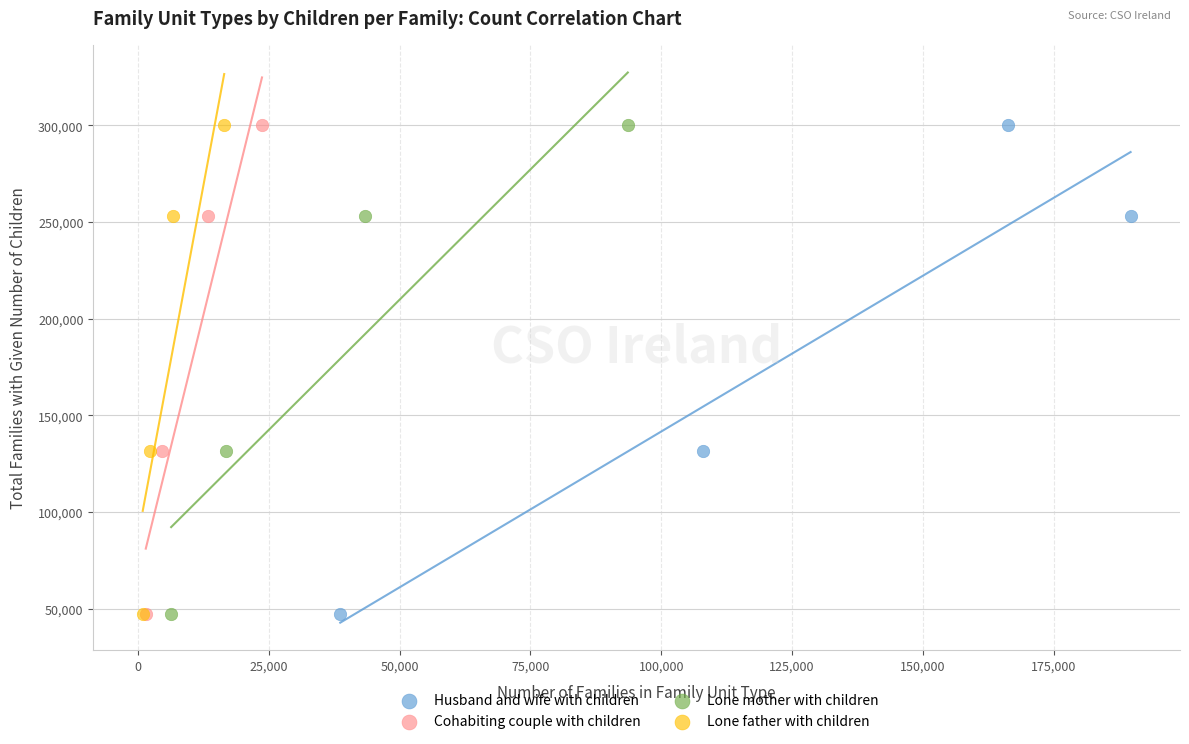

What are all the series names shown in the legend?

Husband and wife with children, Cohabiting couple with children, Lone mother with children, Lone father with children